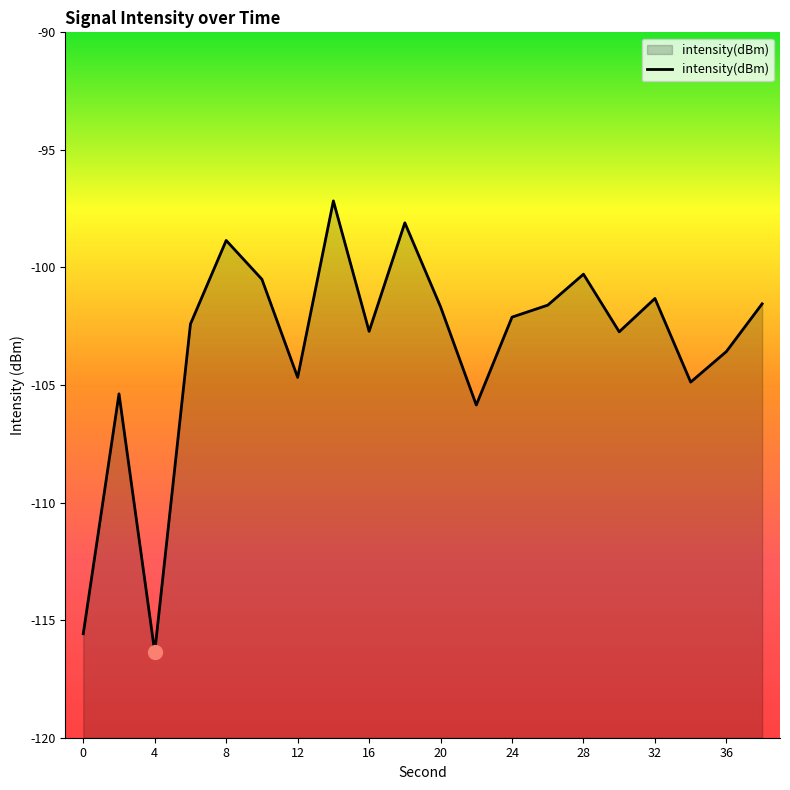

What is the difference between the second highest and minimum values?

18.3